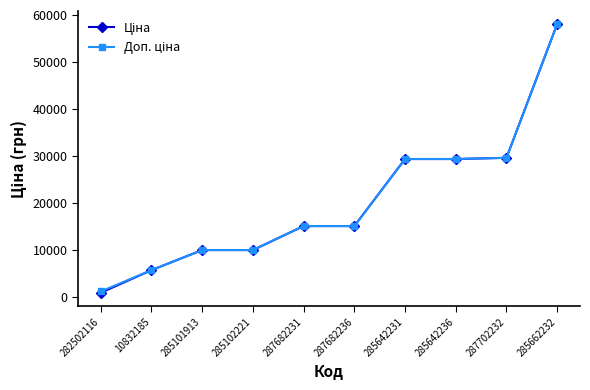

At how many categories does at least one series exceed 2377?

9